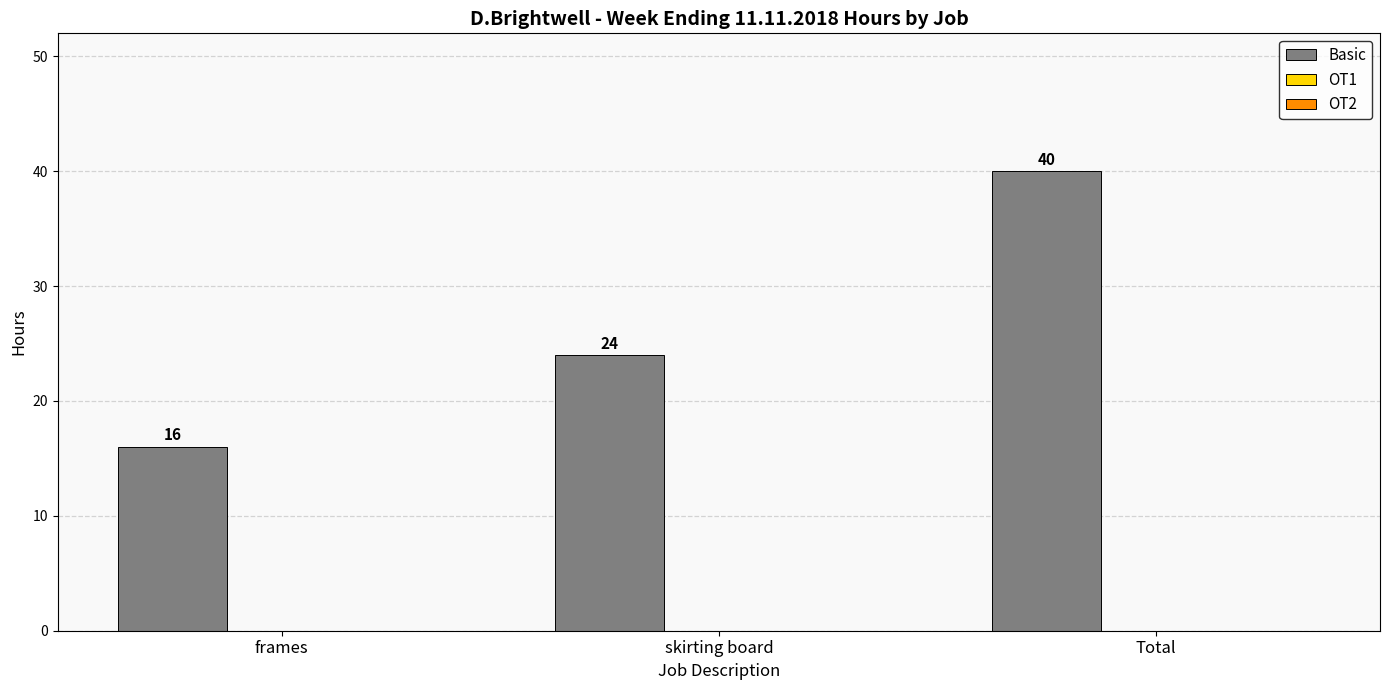

How many bars are there in total?

3